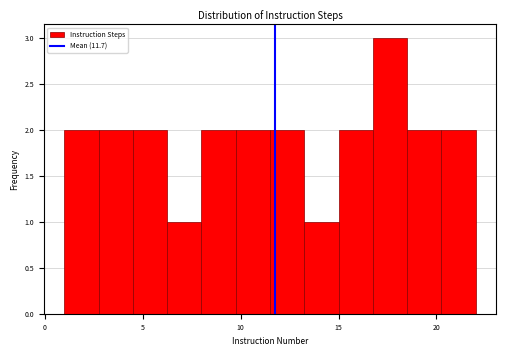

Read against the x-axis, roughly where is the centre of the tallest bar?

17.5